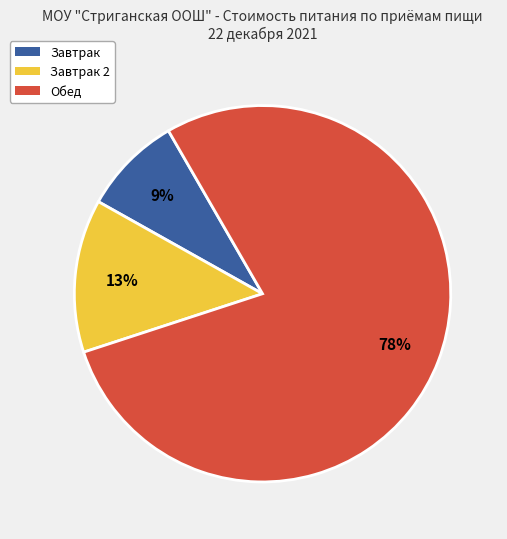

Is the sum of Обед and Завтрак 2 greater than half?

Yes